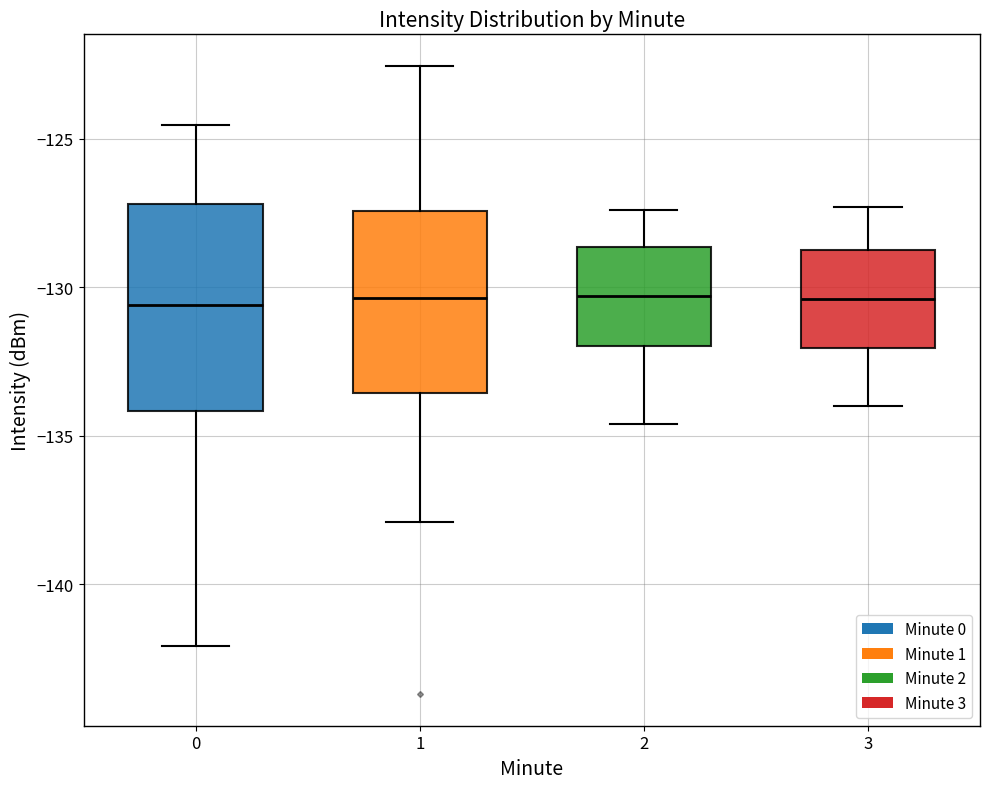

Reading left to right, read every box against the y-axis: the position of its median line, the range the box covers, and the ends of its whiskers. The values are not printed on the chart, so give them approximately, as read against the axis.

0: median -130.5, box -134.0 to -127.0, whiskers -142.0 to -124.5
1: median -130.5, box -133.5 to -127.5, whiskers -138.0 to -122.5
2: median -130.5, box -132.0 to -128.5, whiskers -134.5 to -127.5
3: median -130.5, box -132.0 to -128.5, whiskers -134.0 to -127.5